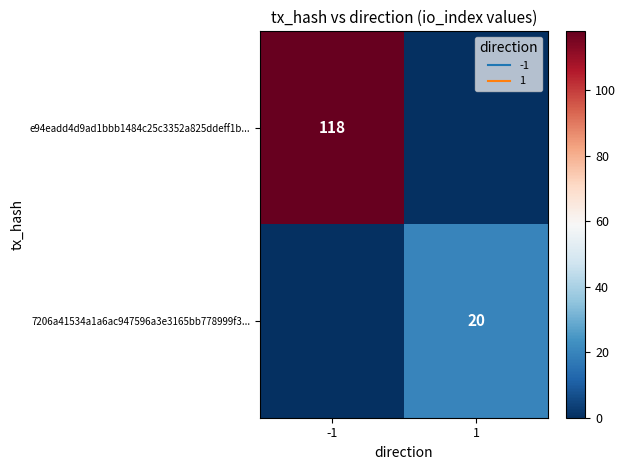

Which category has the highest value in the 7206a41534a1a6ac947596a3e3165bb778999f3... series?

1